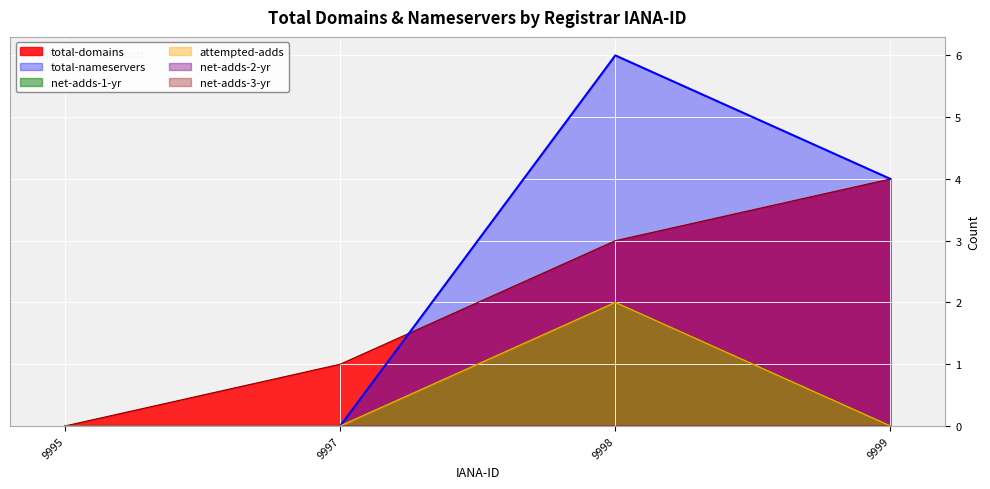

True or false: total-domains has a value of 1 at 9997.

False